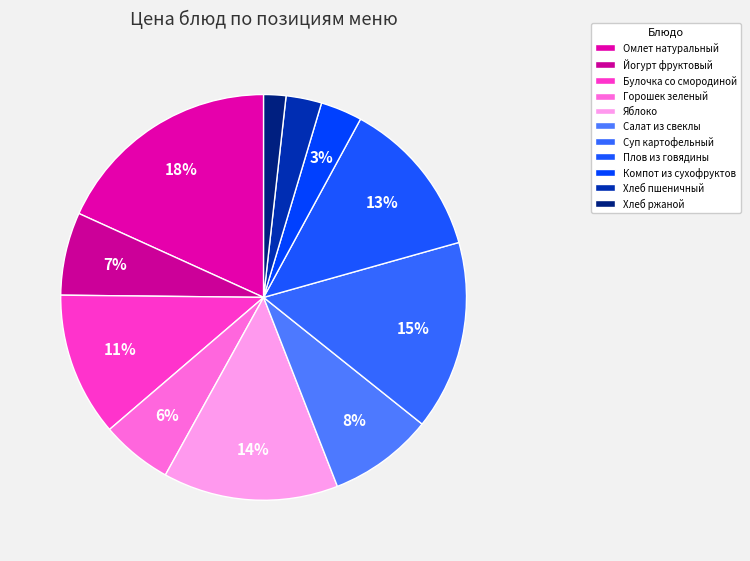

Rank the categories by value from lowest to highest.

Хлеб ржаной, Хлеб пшеничный, Компот из сухофруктов, Горошек зеленый, Йогурт фруктовый, Салат из свеклы, Булочка со смородиной, Плов из говядины, Яблоко, Суп картофельный, Омлет натуральный